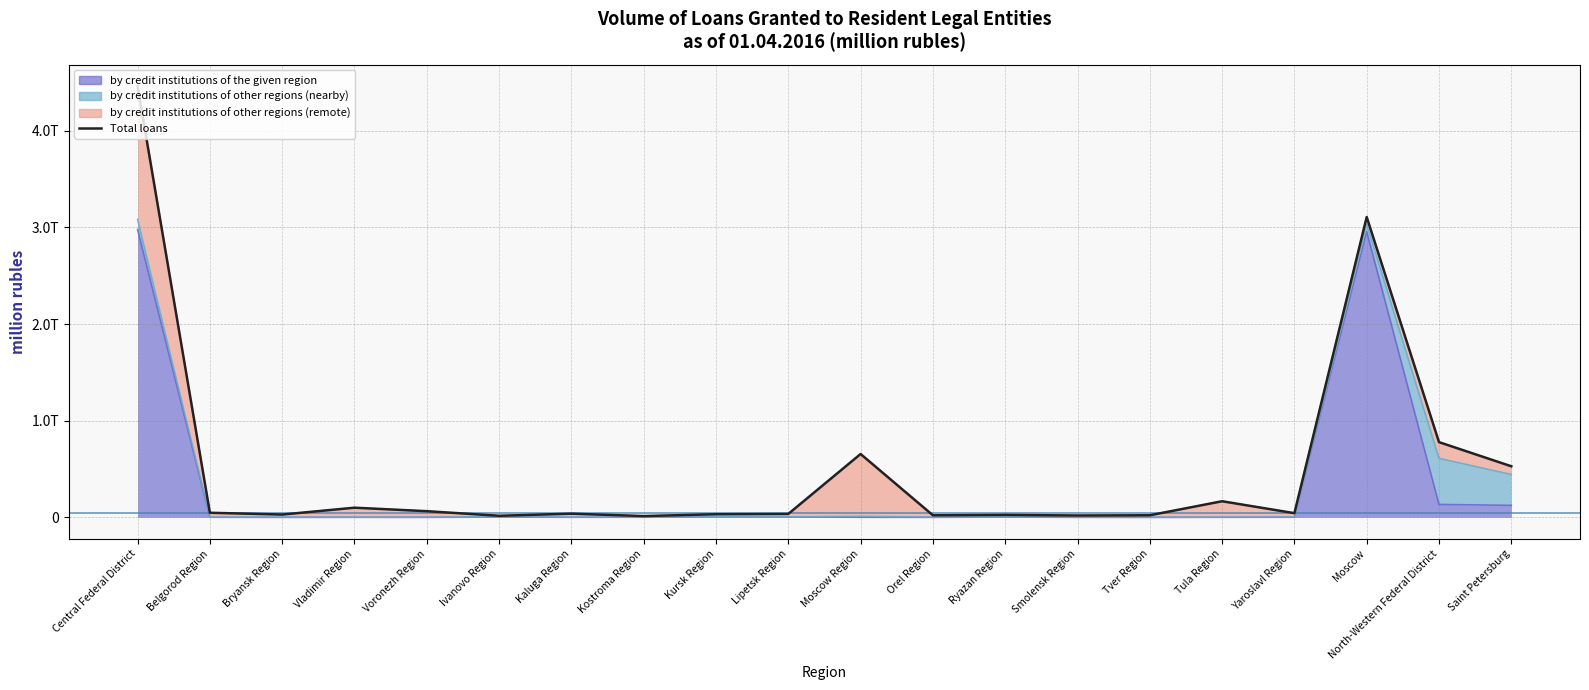

At which category does the data reach its first local valley?

Bryansk Region